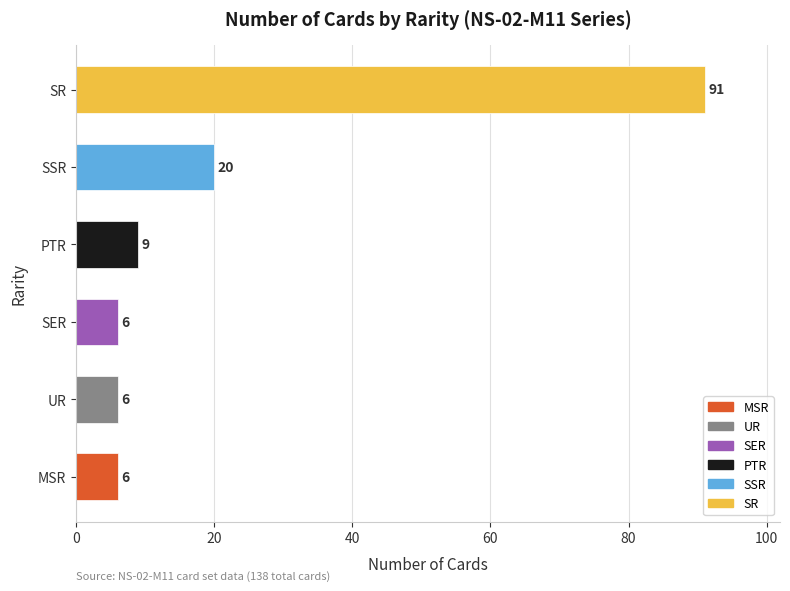

At which category does the chart reach its peak across all series?

SR